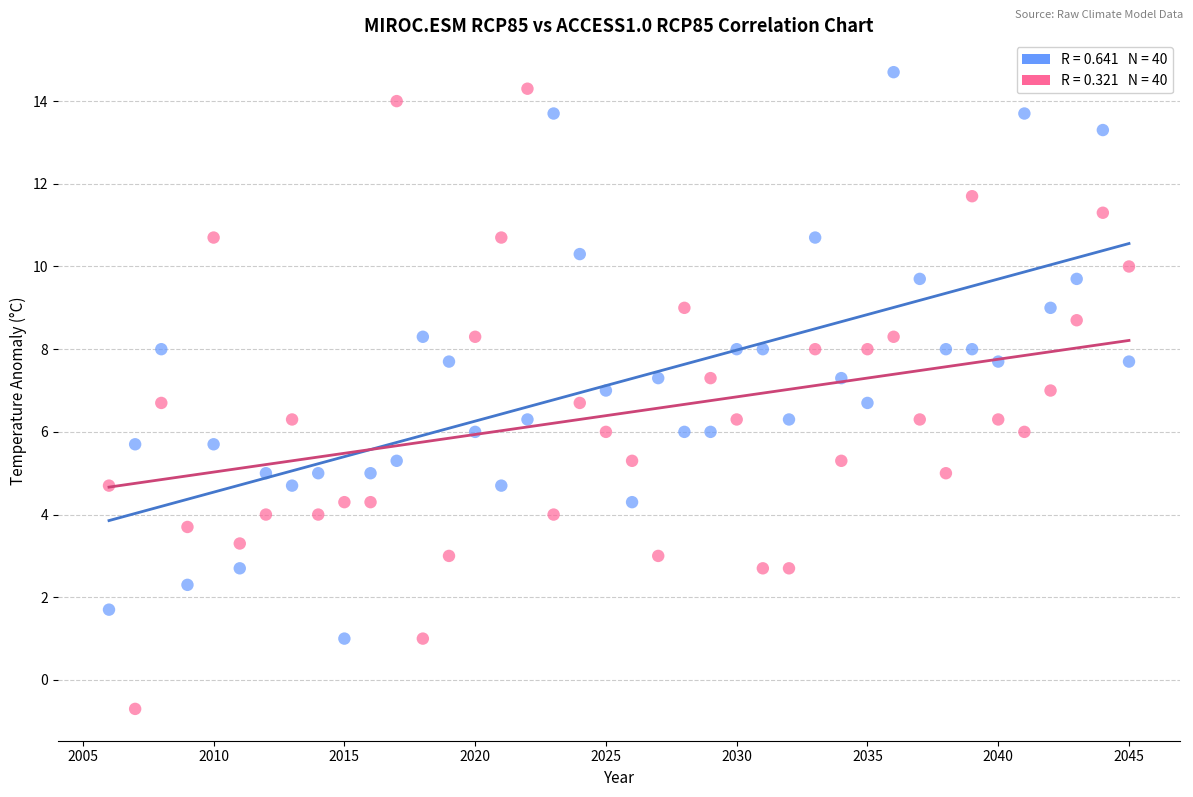

Across all data points, what is the range of X values (max minus min)?

39.0